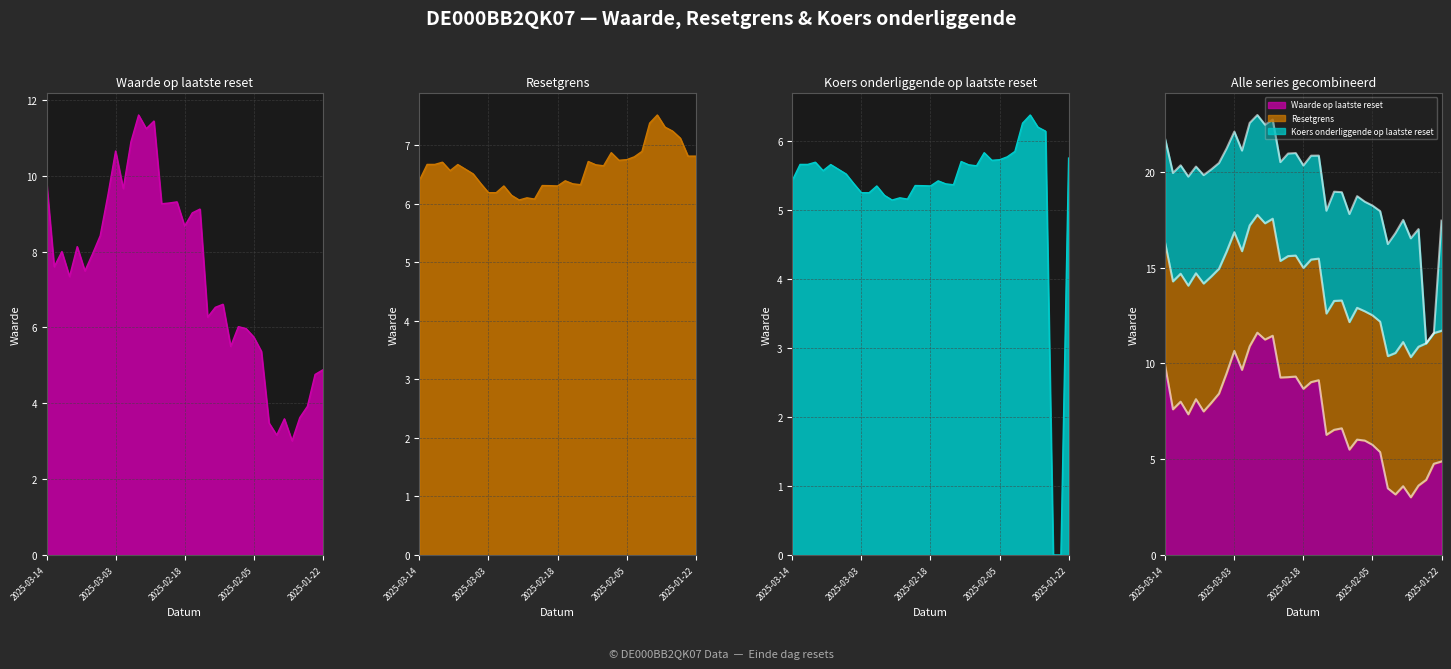

Does the chart have visible grid lines?

Yes